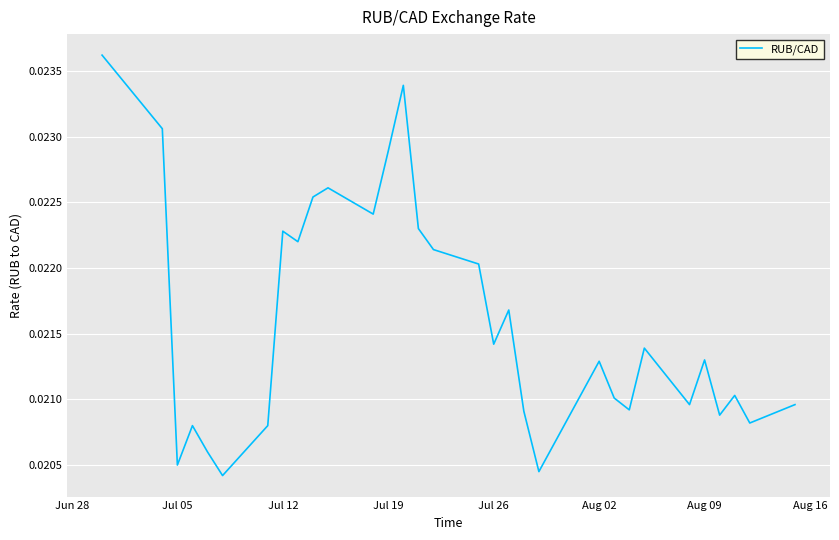

Does the chart have visible grid lines?

Yes